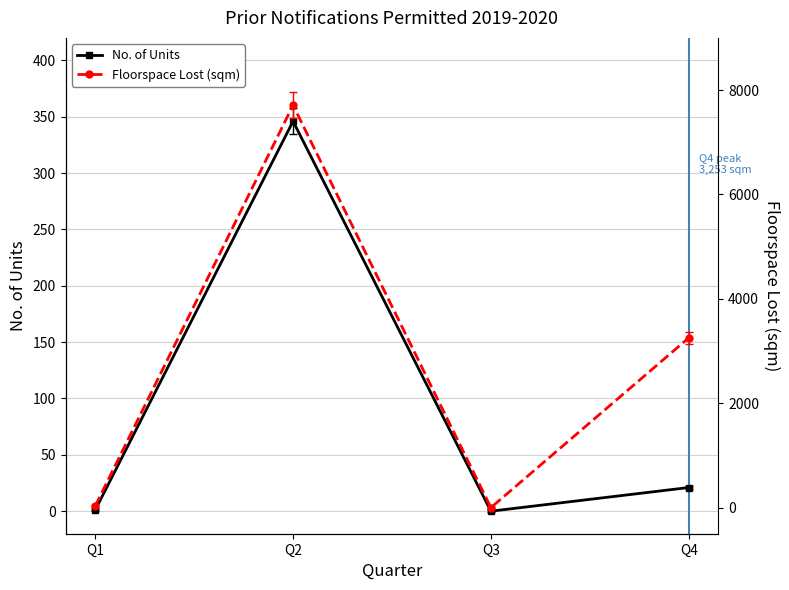

Reading right to left, what are all the values shown in this chart?

No. of Units: 21	0	346	1
Floorspace Lost (sqm): 3253	0	7710	30